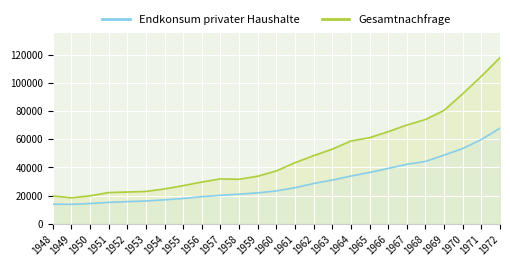

At which category does Gesamtnachfrage reach its first local peak?

1957